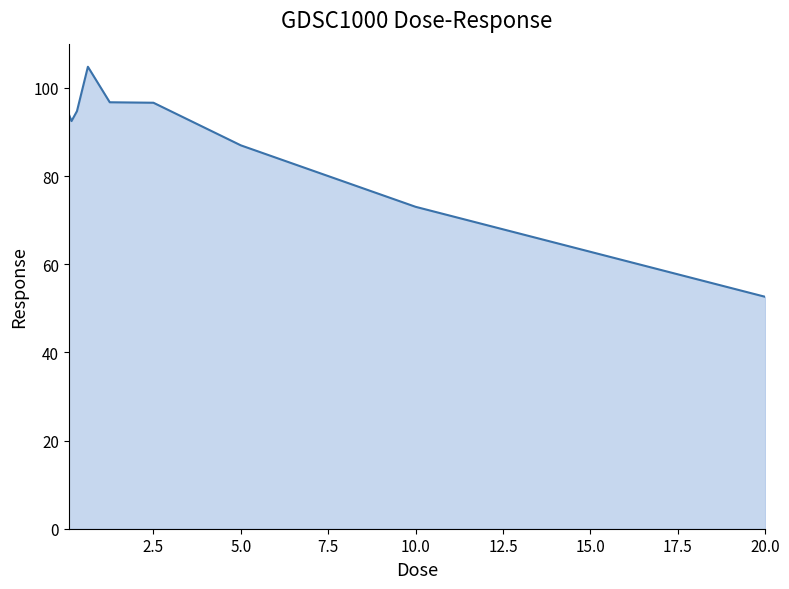

What is the maximum value shown in the chart?

104.8